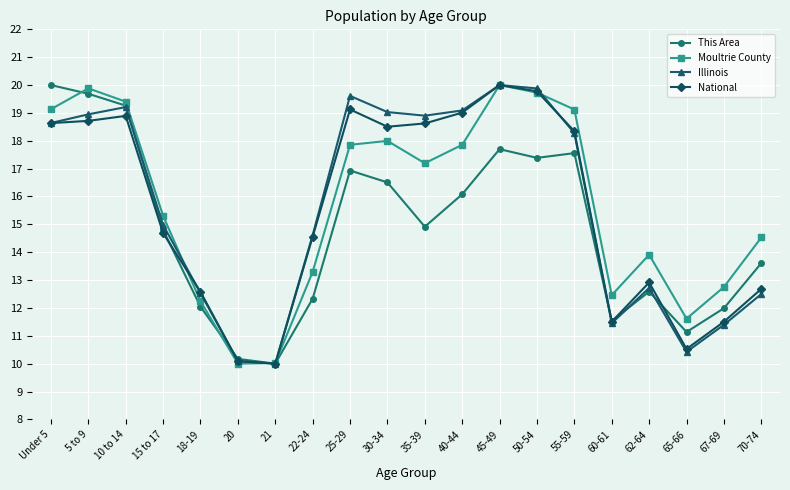

How many categories are shown in the chart?

20